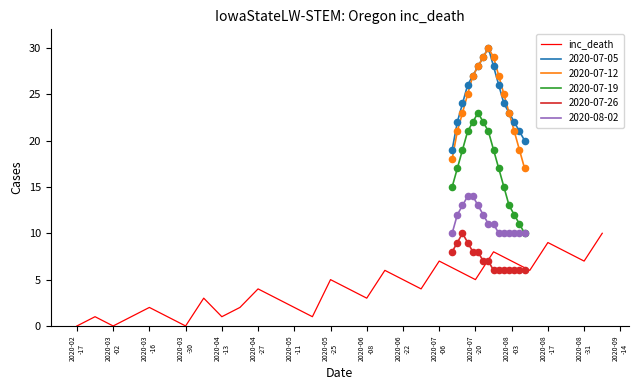

What is the maximum value for inc_death?

10